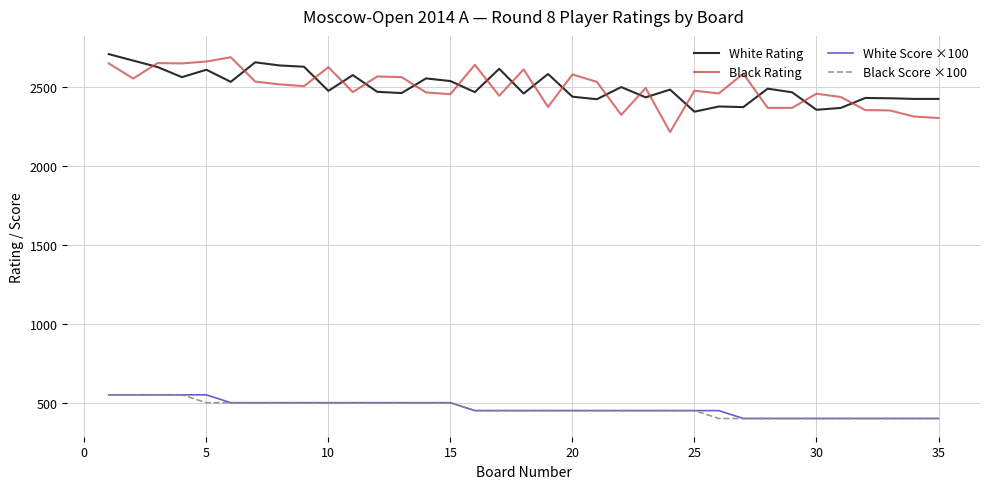

True or false: Black Rating and Black Score ×100 cross at least once.

False